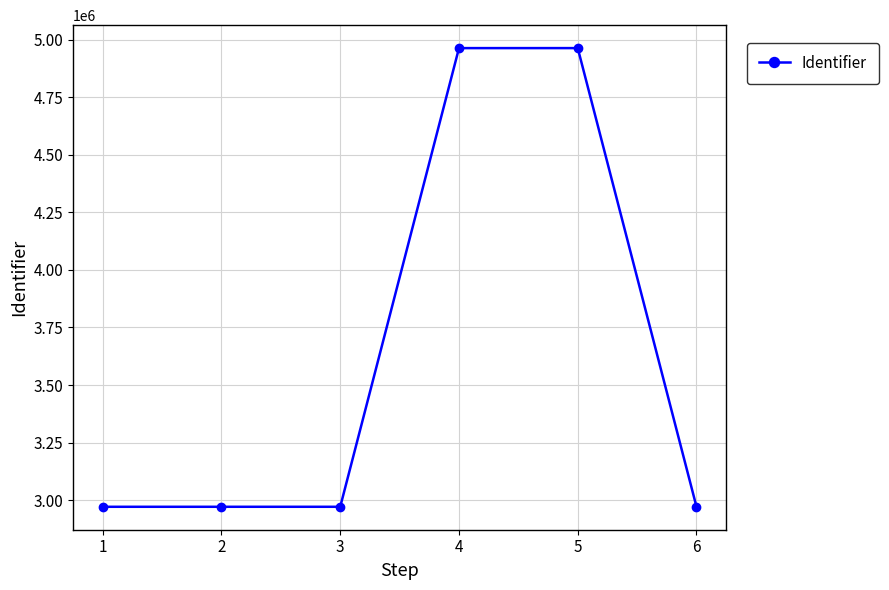

Between 3 and 4, which is larger?

4